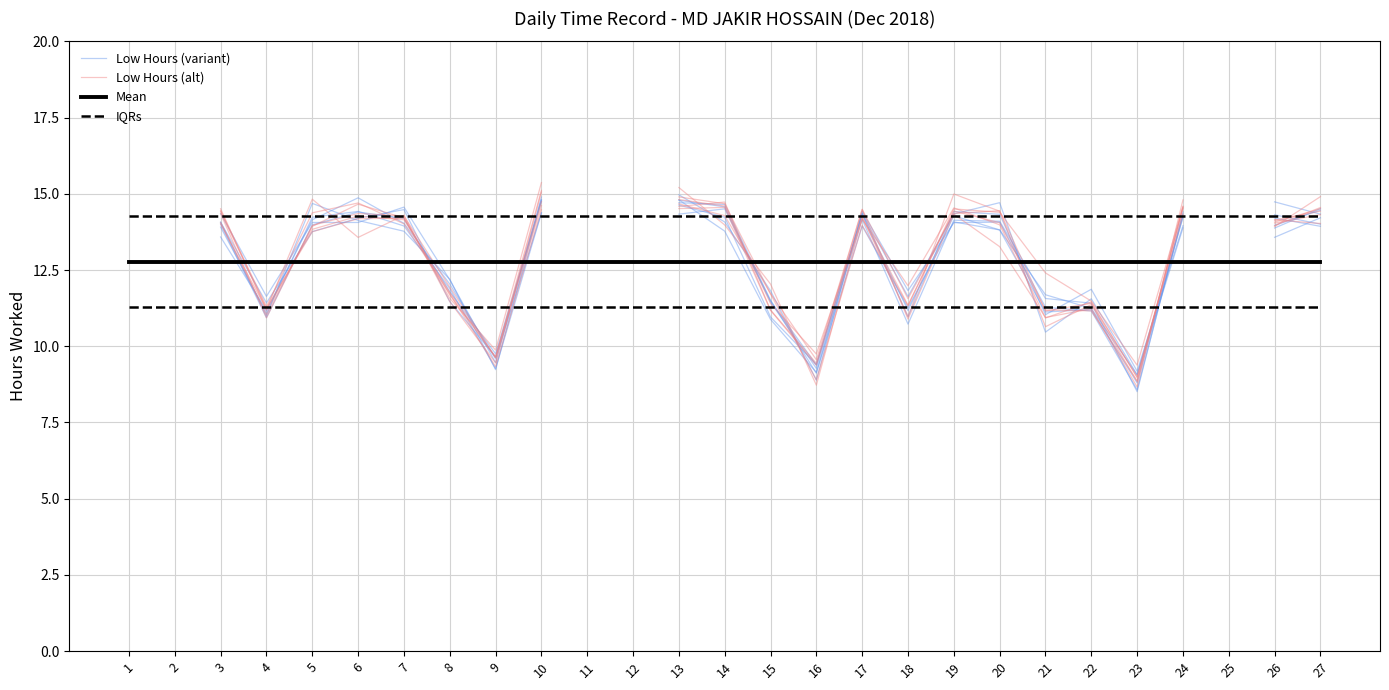

True or false: Low Hours (alt) has more than 0 interior local peaks.

True